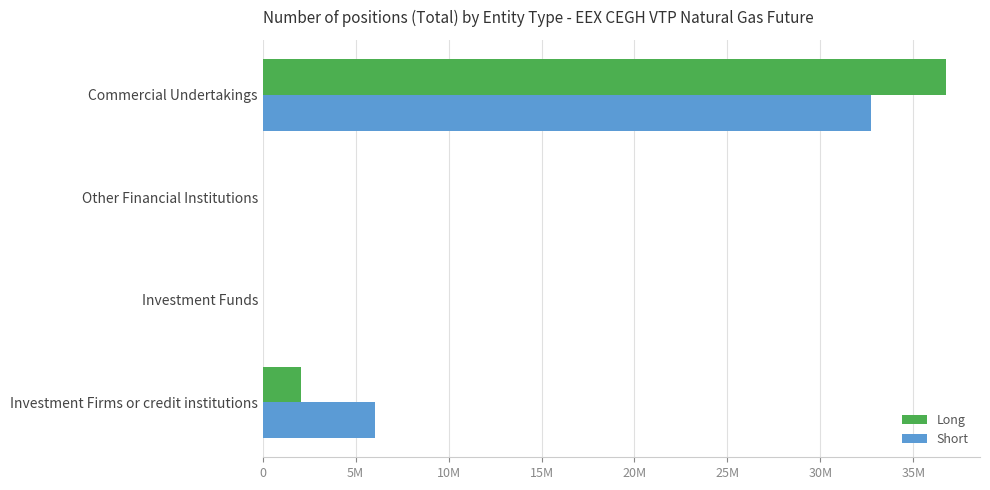

At which category is the sum across all series the highest?

Commercial Undertakings